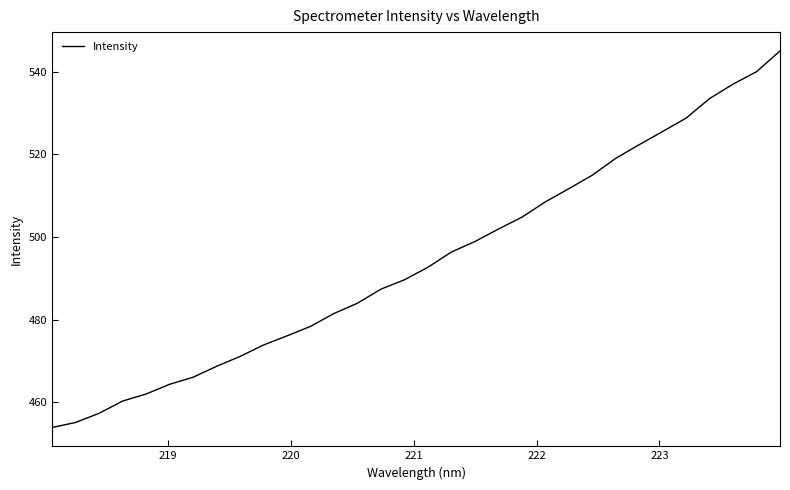

What is the difference between the maximum and minimum values?

91.2